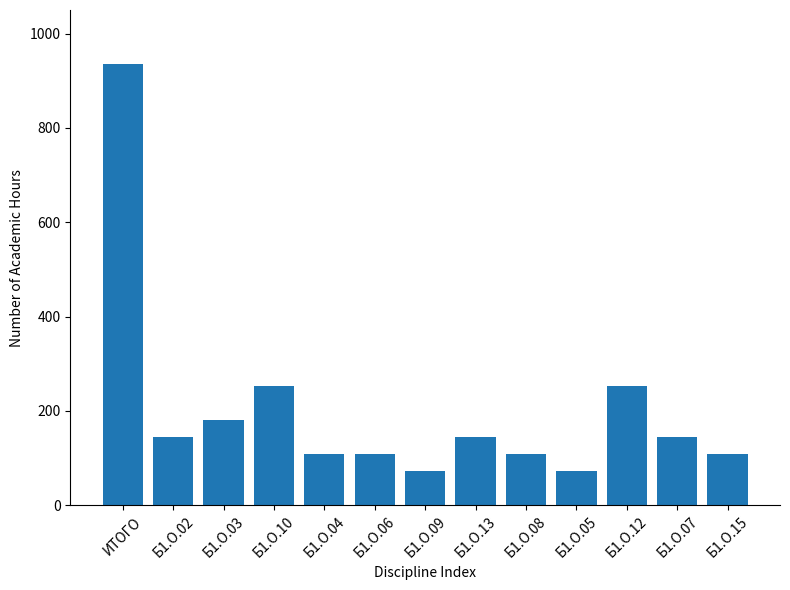

True or false: the data shows 353 at ИТОГО.

False